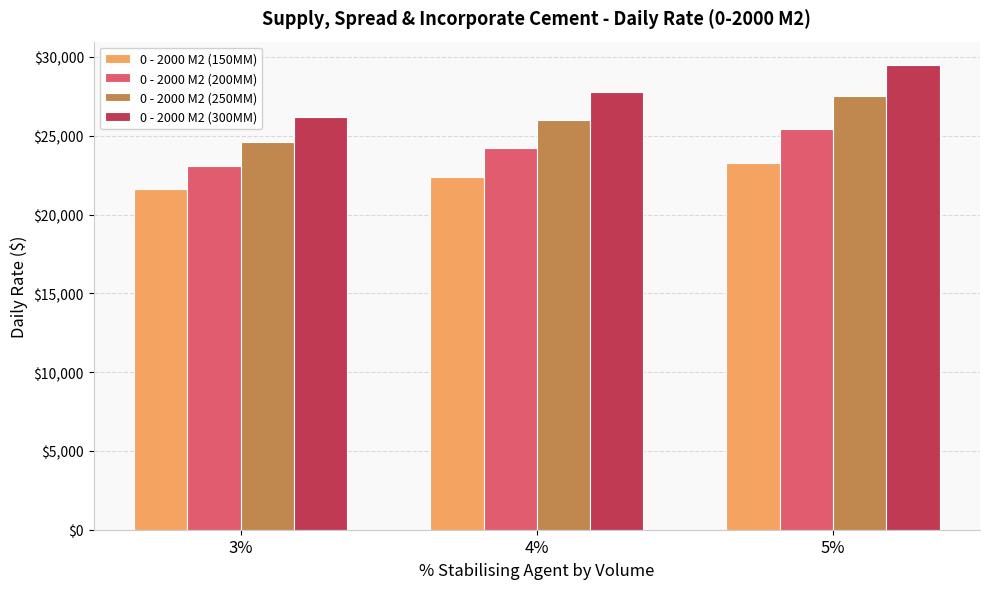

What is the average value of the 0 - 2000 M2 (200MM) series?

24233